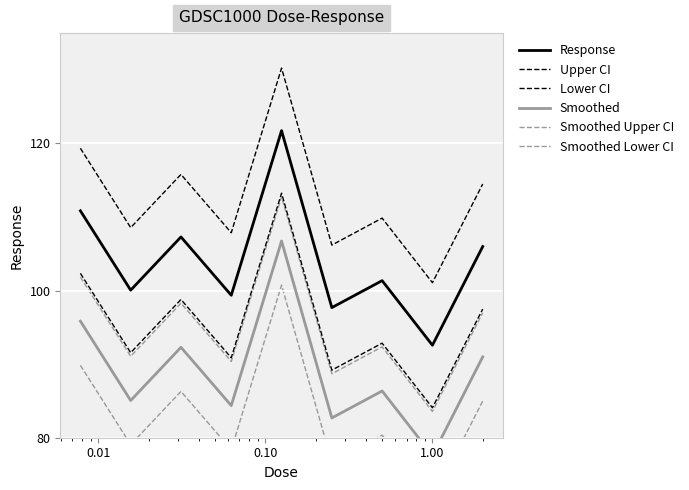

How many lines are shown in the chart?

6